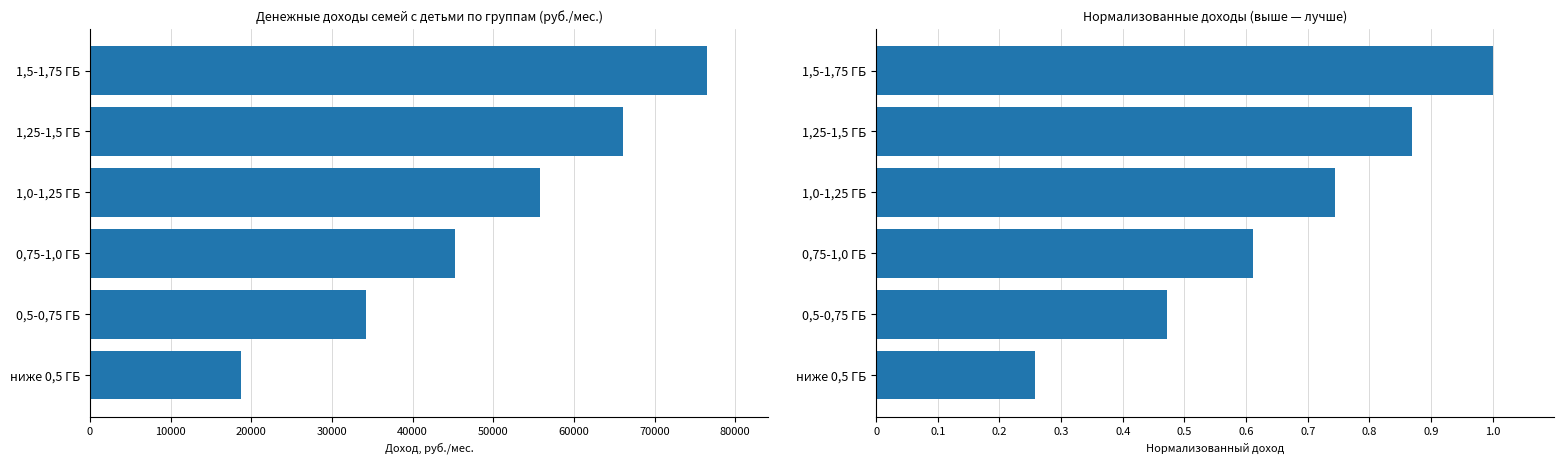

Which series has the largest total across all categories?

Денежный доход